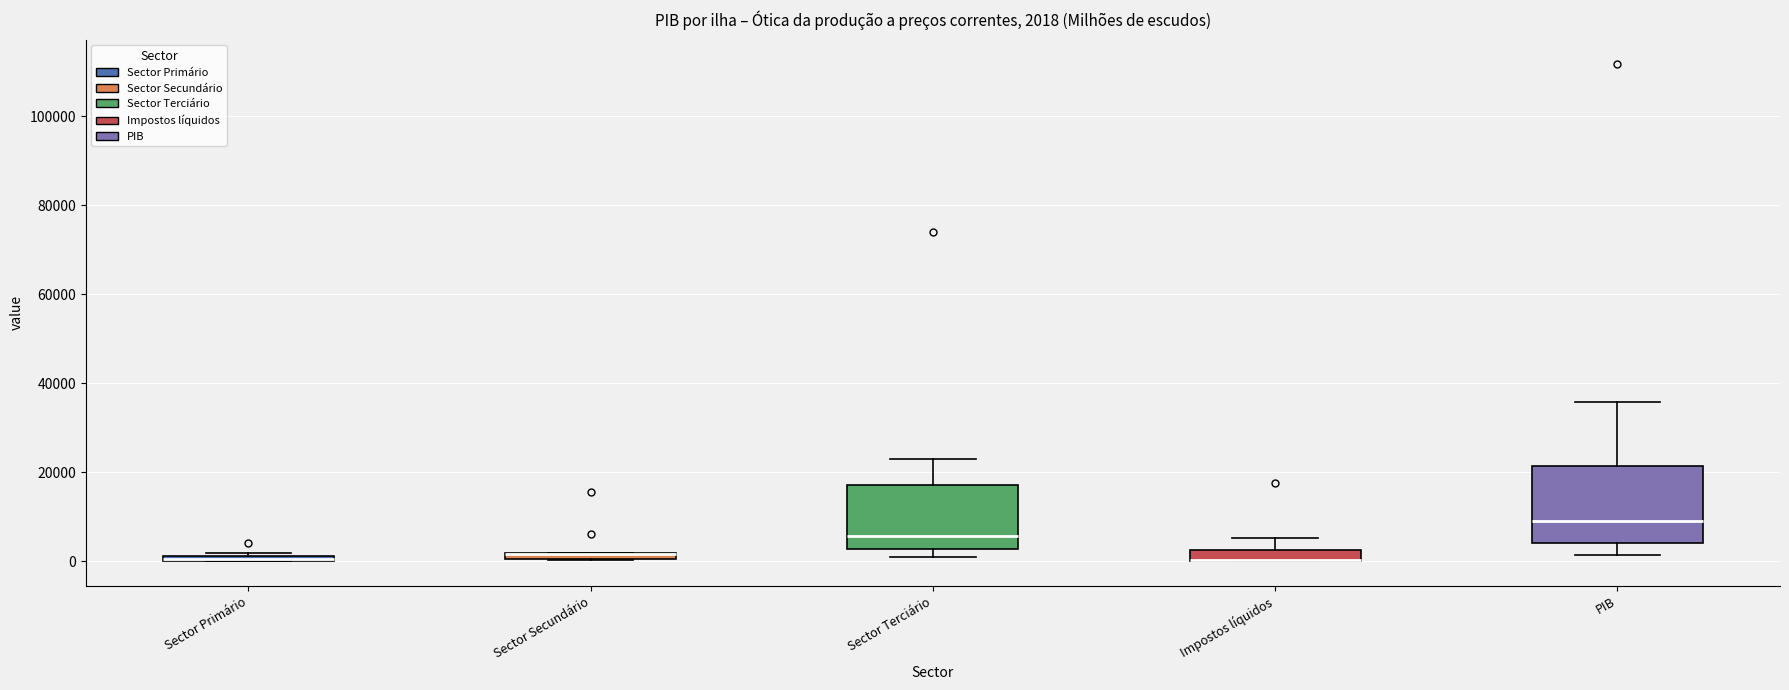

Comparing the boxes themselves (not the whiskers), which one is the tallest?

PIB